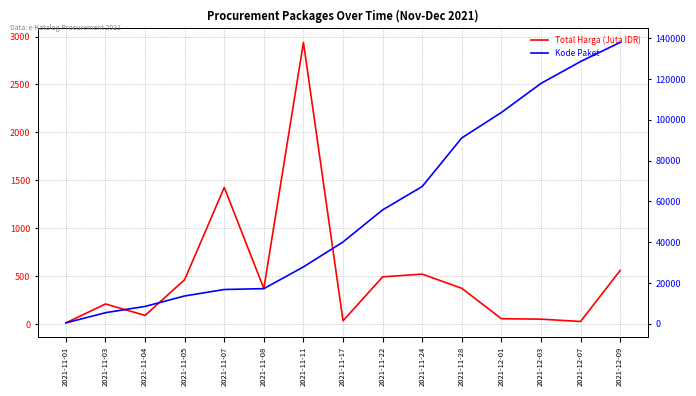

What is the label of the 13th point from the left?

2021-12-03